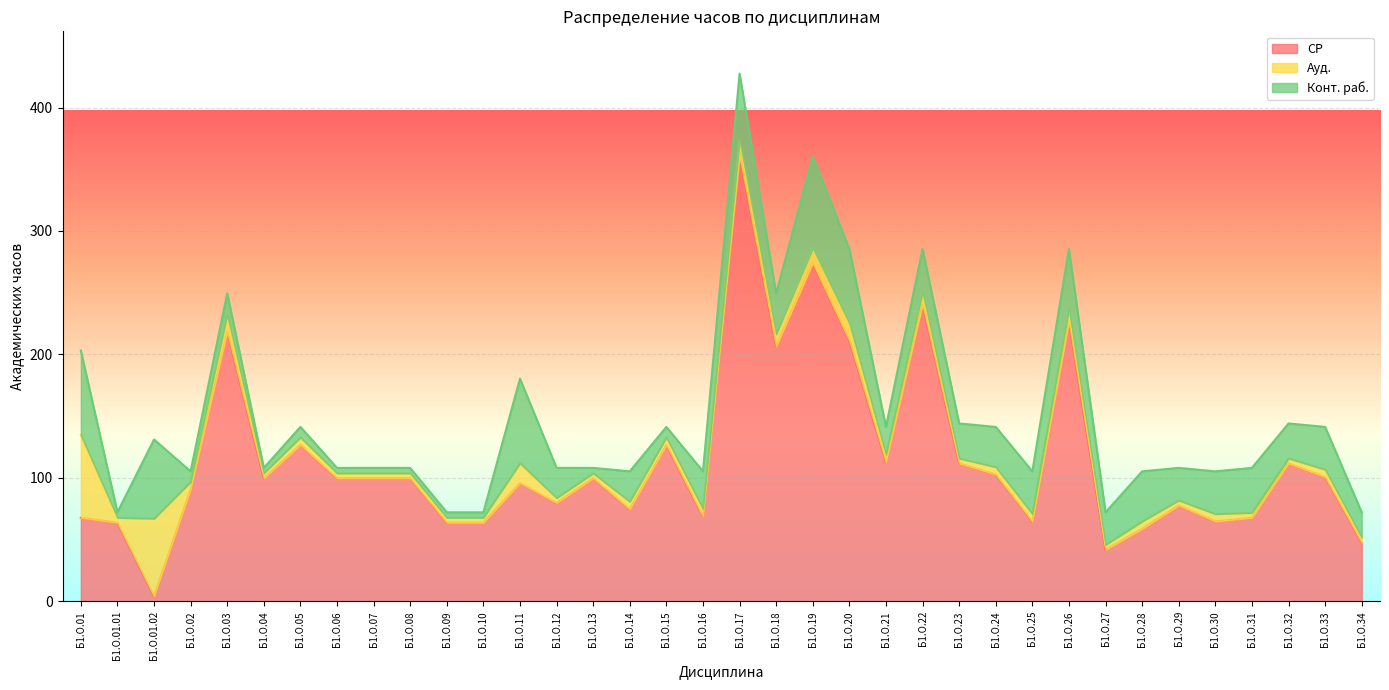

What is the minimum value shown in the chart?

4.0